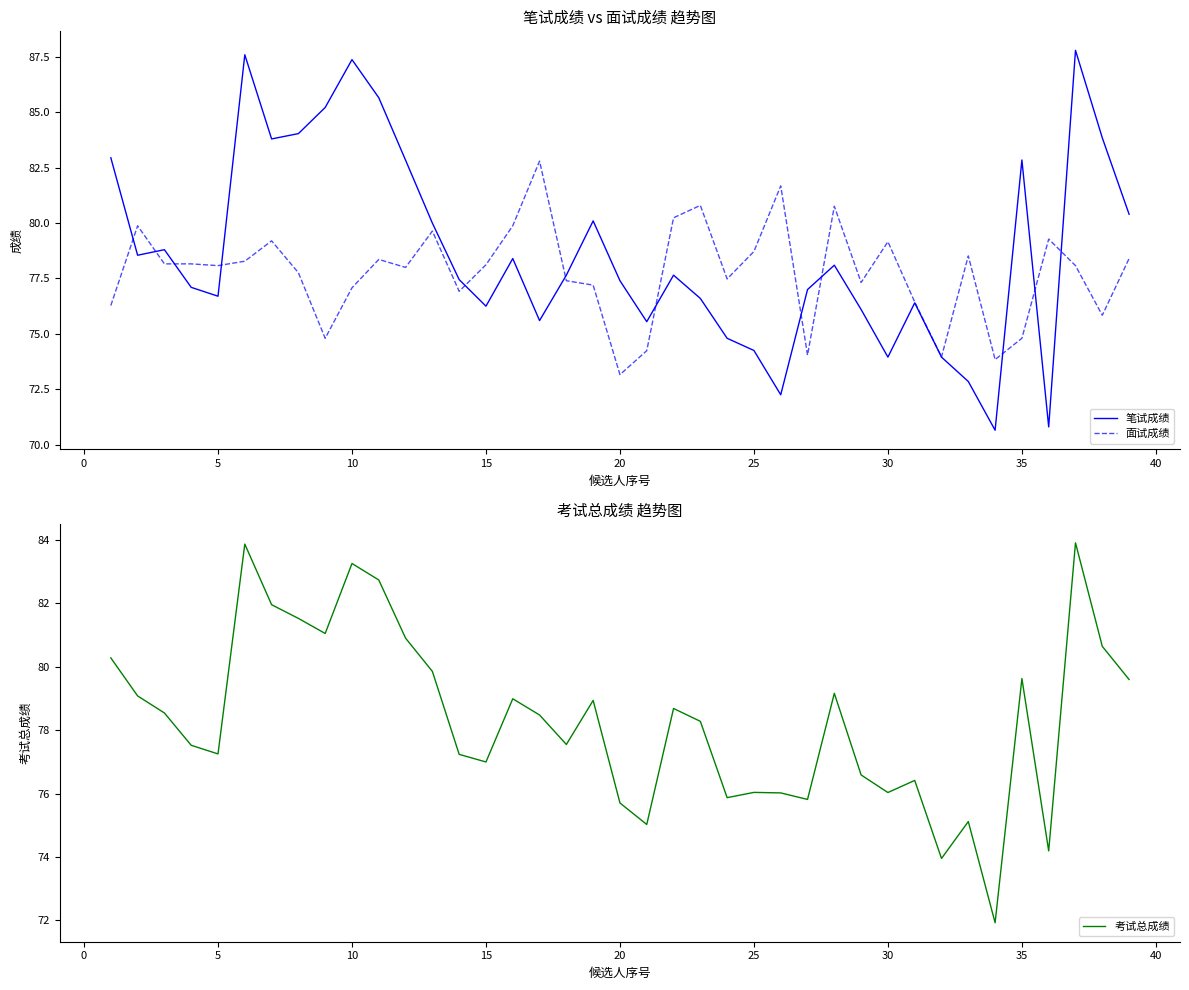

True or false: 面试成绩 has a value of 77.1 at 10.

True